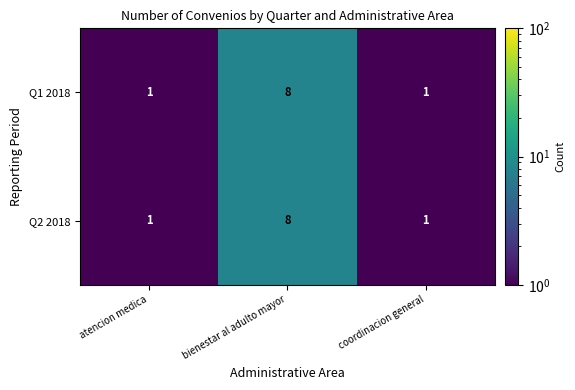

How many Q1 2018 values are between 1 and 8?

3